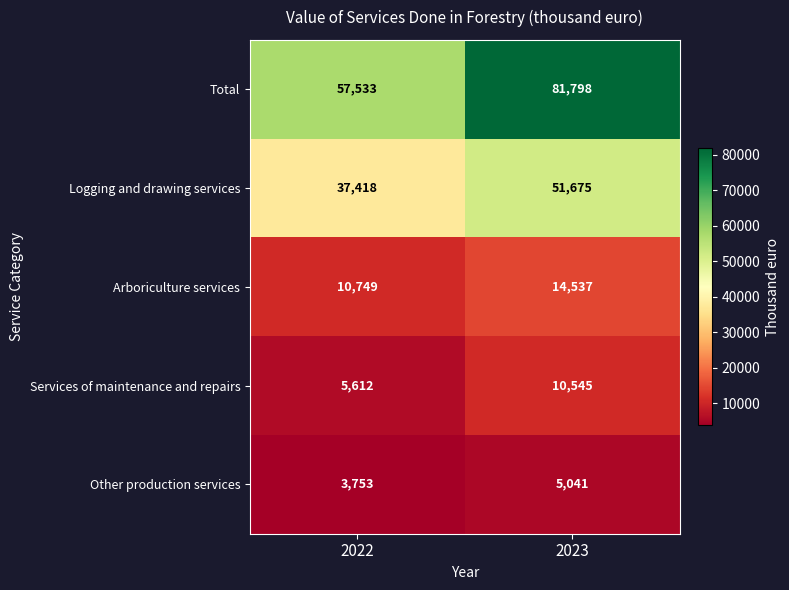

Is it true that Other production services equals 5041 at 2023?

True